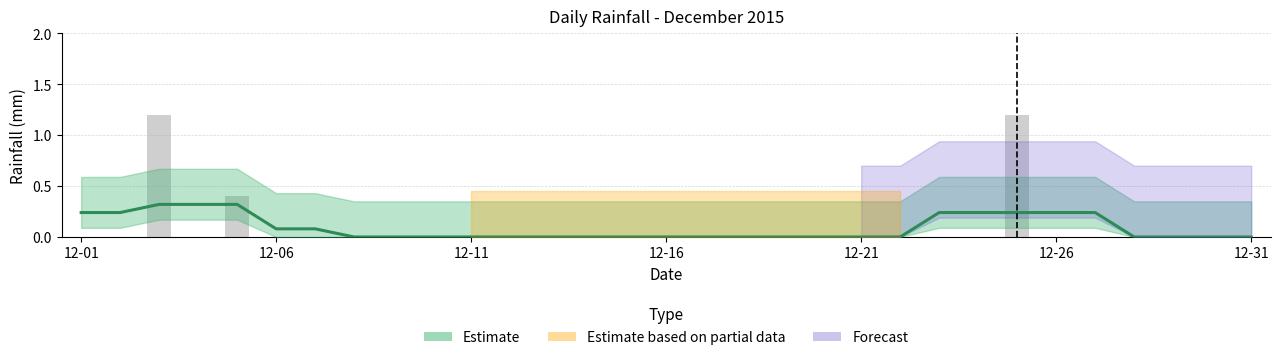

The value at 12-01 is 0.1. True or false?

False